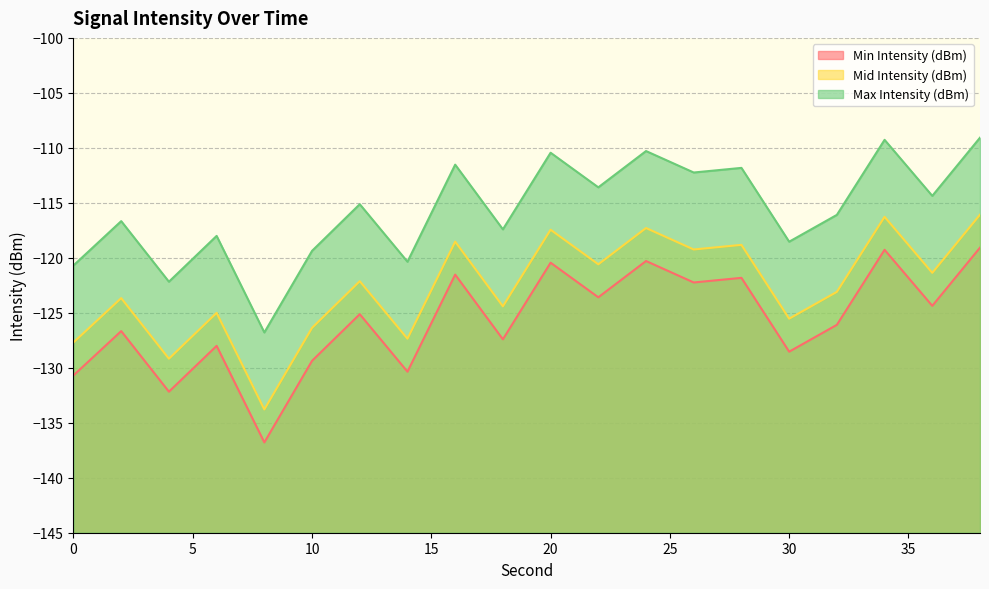

Rank the series by their average value, from lowest to highest.

Min Intensity (dBm), Mid Intensity (dBm), Max Intensity (dBm)